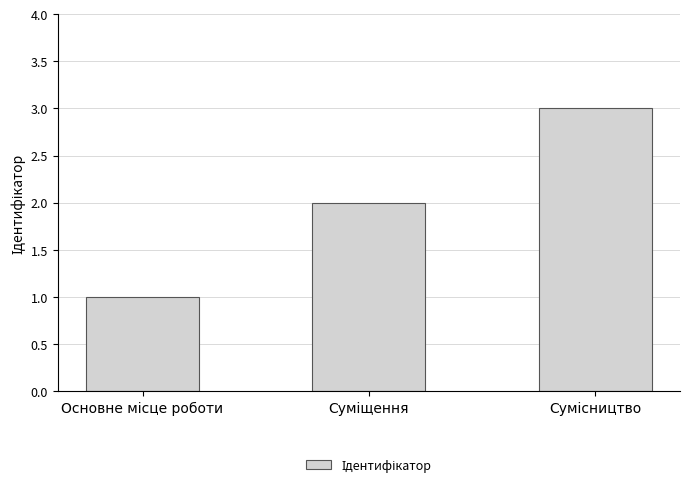

What is the sum of all values?

6